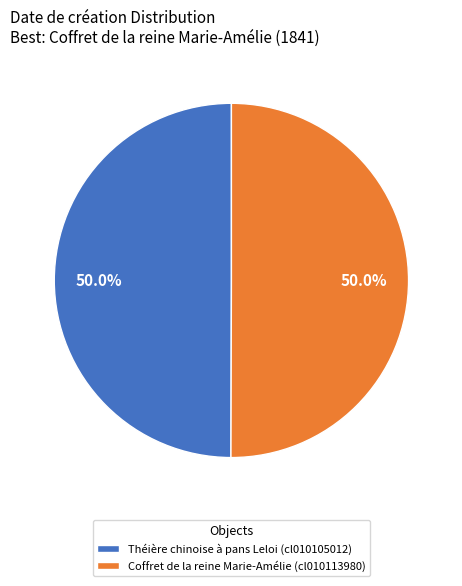

What is the ratio of the value at Théière chinoise à pans Leloi (cl010105012) to the value at Coffret de la reine Marie-Amélie (cl010113980)?

1.0